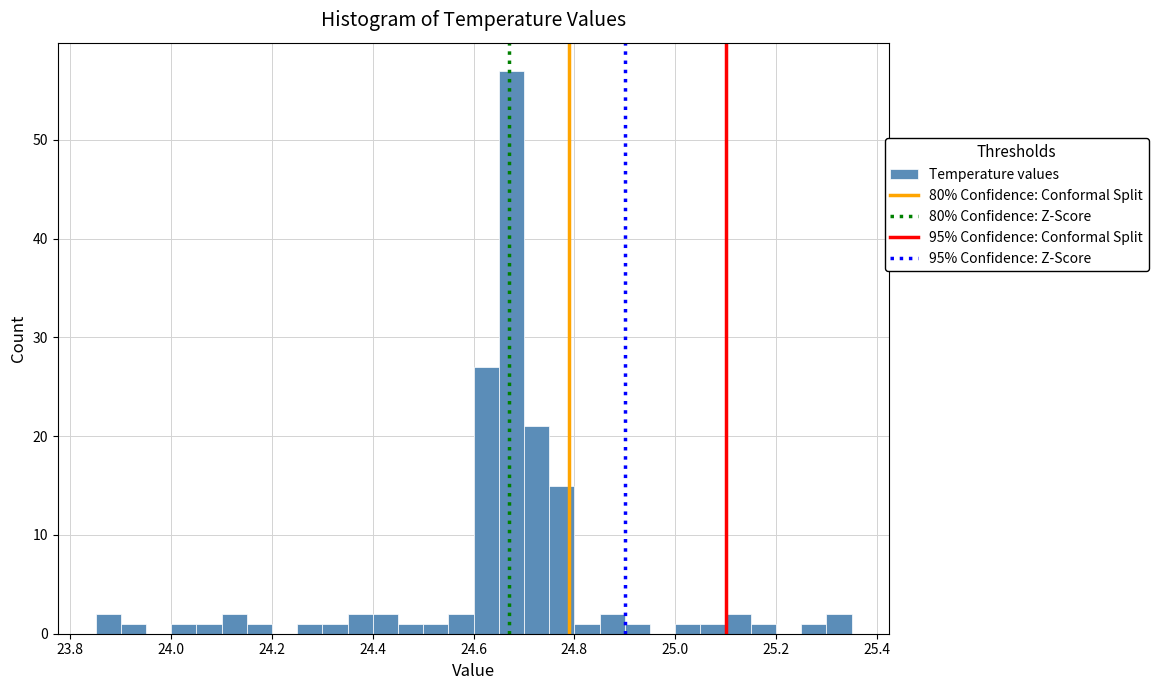

Read against the x-axis, roughly where is the centre of the tallest bar?

24.68